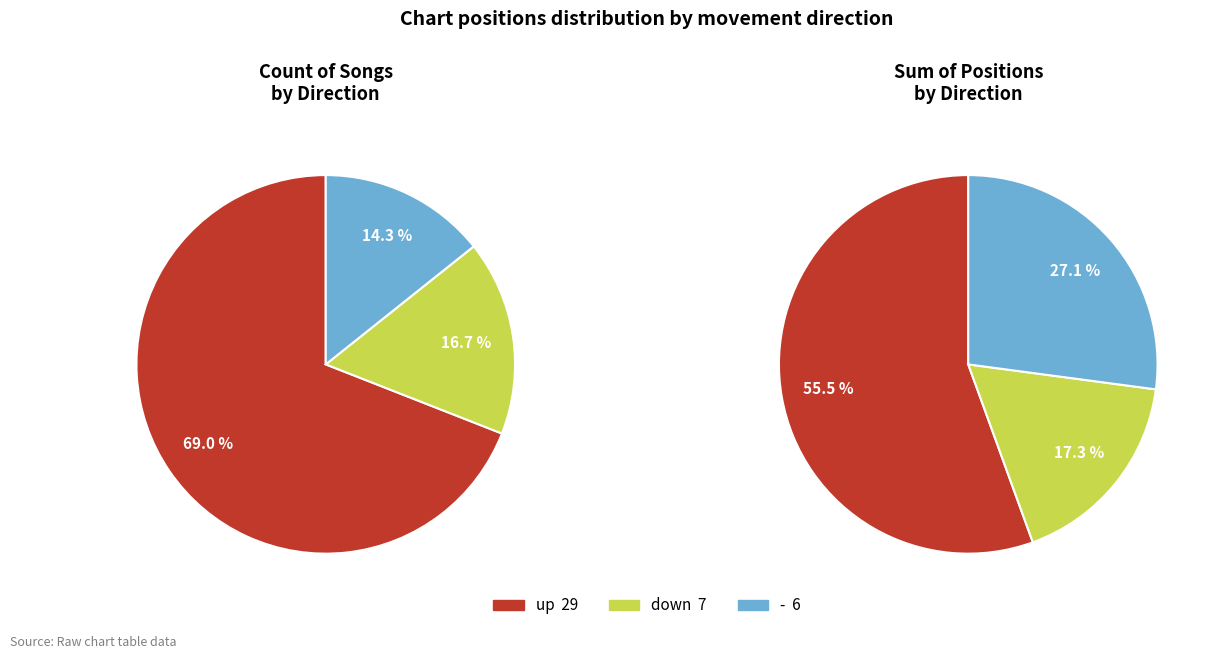

Rank the categories by value from highest to lowest.

up, down, -